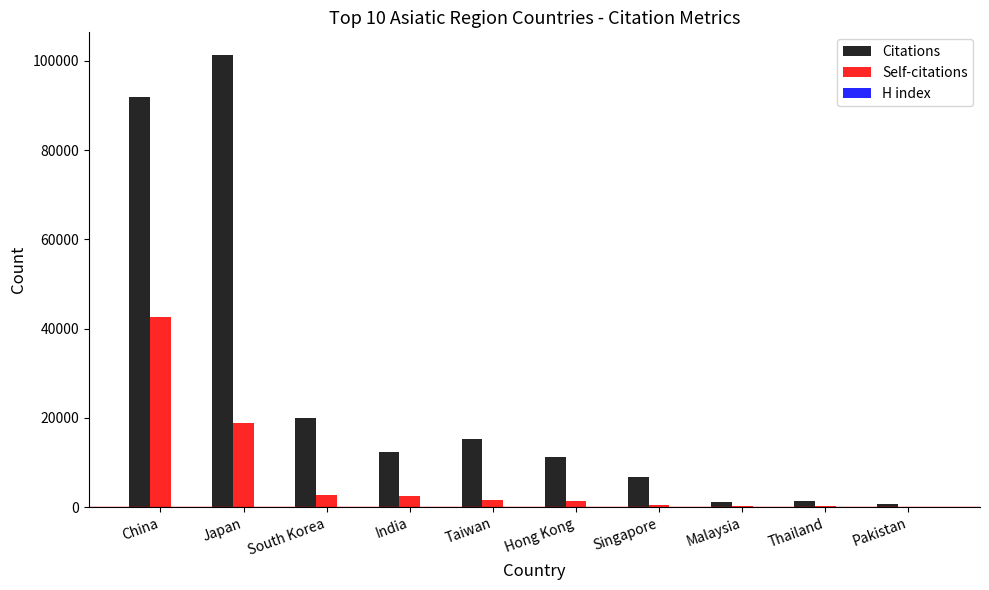

Which series changed the most between China and South Korea?

Citations